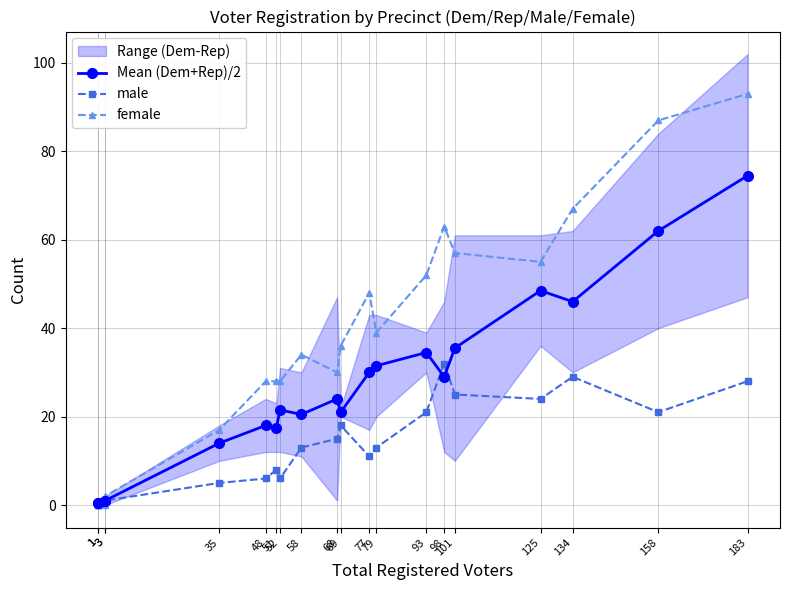

What is the sum of all Mean (Dem+Rep)/2 values?

531.0